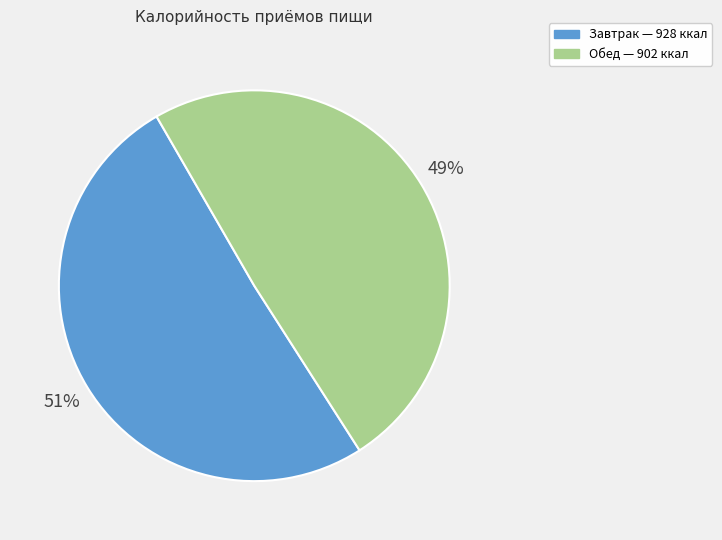

Is the sum of Обед and Завтрак greater than half?

Yes